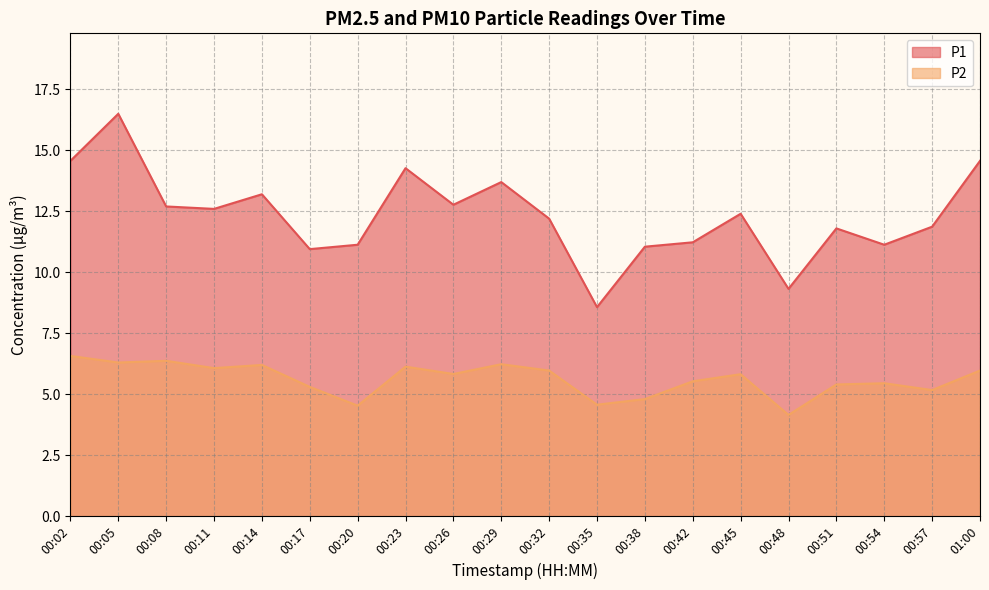

Reading left to right, list all the values displayed in this chart.

P1: 00:02=14.6	00:05=16.5	00:08=12.7	00:11=12.6	00:14=13.2	00:17=10.9	00:20=11.1	00:23=14.3	00:26=12.8	00:29=13.7	00:32=12.2	00:35=8.6	00:38=11.1	00:42=11.2	00:45=12.4	00:48=9.3	00:51=11.8	00:54=11.1	00:57=11.9	01:00=14.6
P2: 00:02=6.6	00:05=6.3	00:08=6.4	00:11=6.1	00:14=6.2	00:17=5.3	00:20=4.5	00:23=6.1	00:26=5.8	00:29=6.2	00:32=6.0	00:35=4.6	00:38=4.8	00:42=5.5	00:45=5.8	00:48=4.2	00:51=5.4	00:54=5.5	00:57=5.2	01:00=6.0